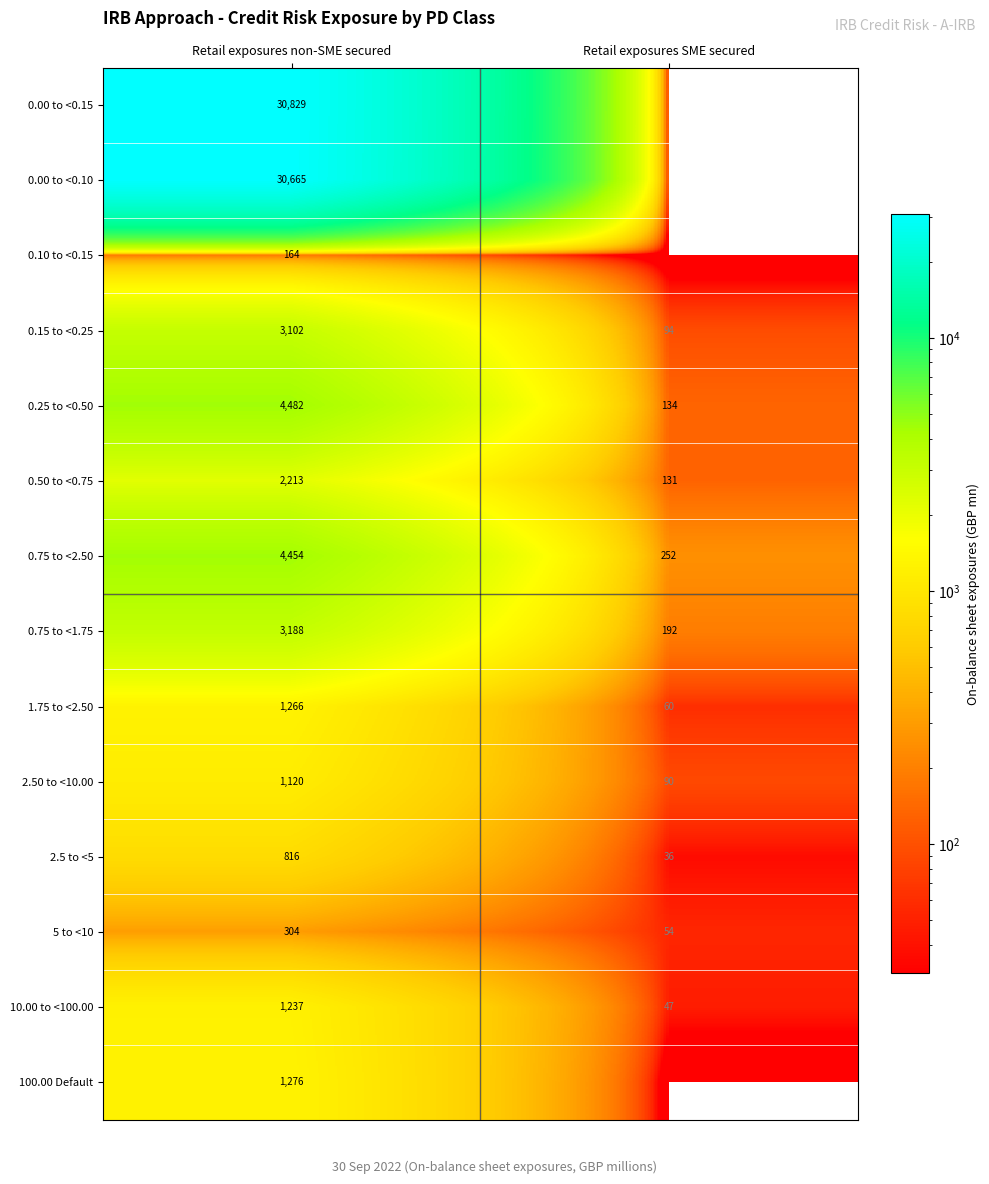

What value does the 0.75 to <1.75 series have at Retail exposures non-SME secured, to the nearest 100?

3200